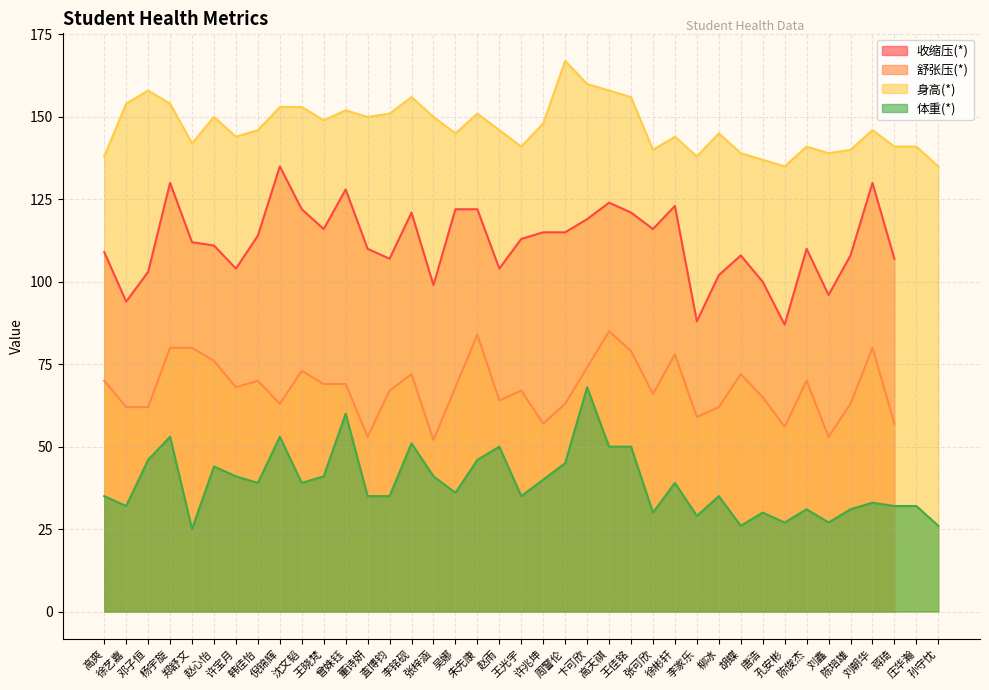

True or false: 舒张压(*) and 收缩压(*) cross at least once.

False